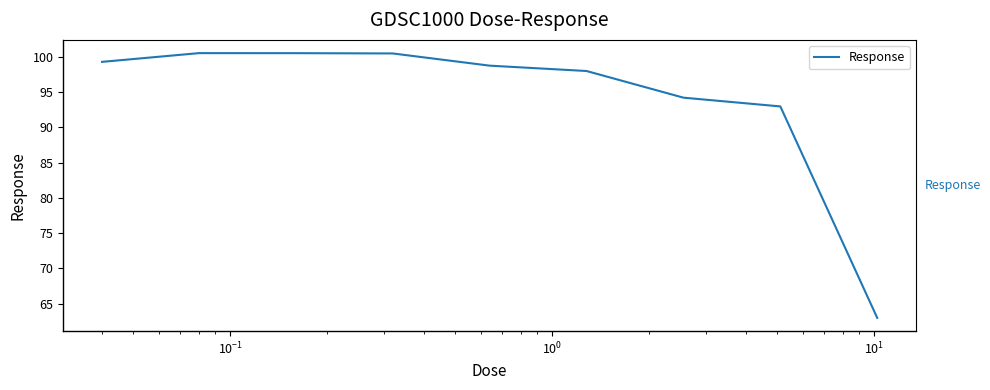

What is the smallest value displayed?

63.0